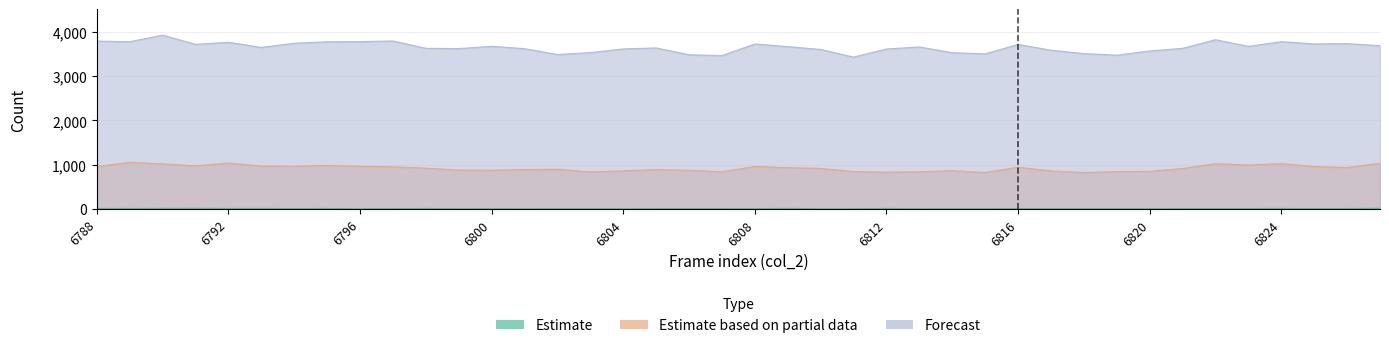

What is the sum of the Forecast values at 6793 and 6791?

7369